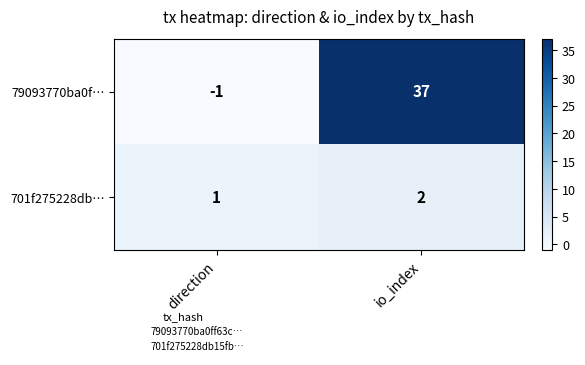

Rank the series by their average value, from lowest to highest.

701f275228db…, 79093770ba0f…